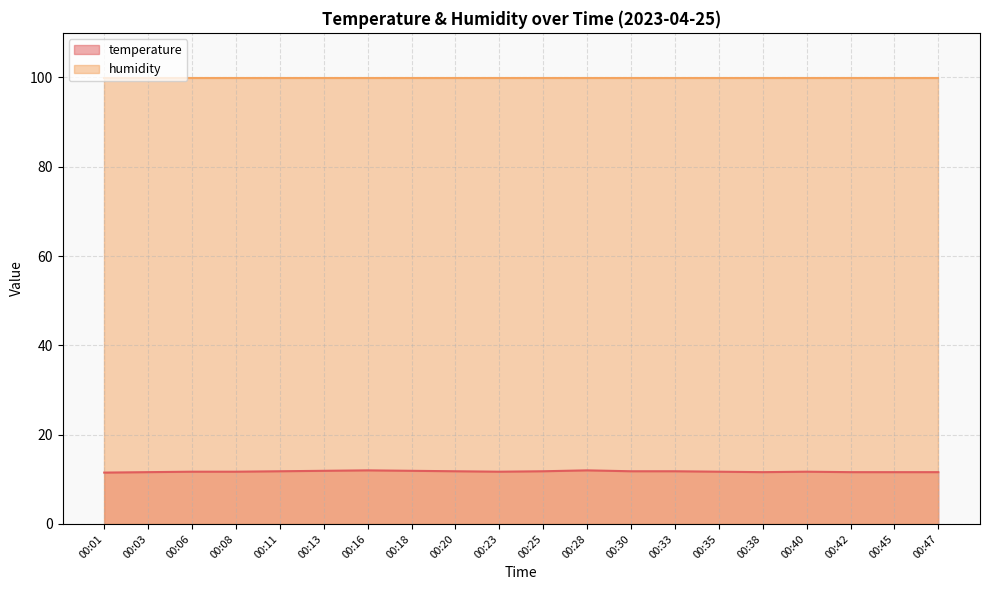

The value at 00:40 is 11.7. True or false?

True